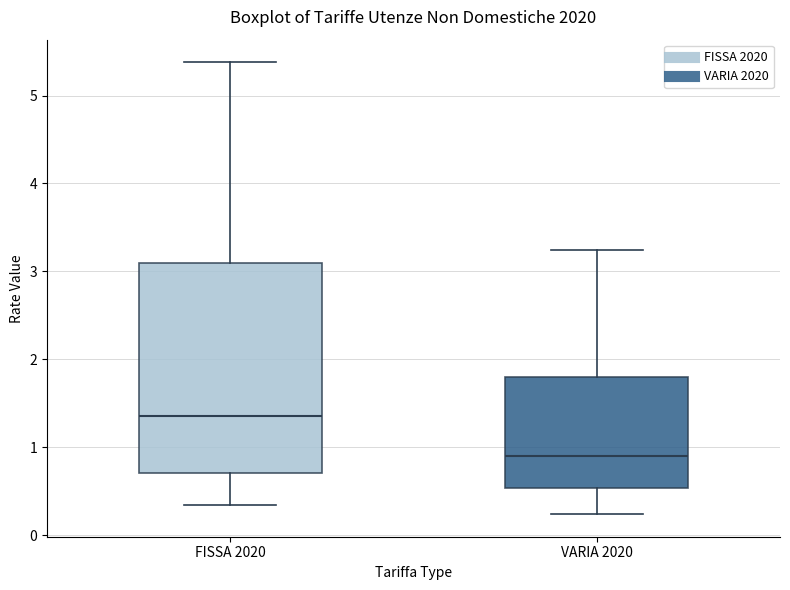

Comparing the boxes themselves (not the whiskers), which one is the tallest?

FISSA 2020